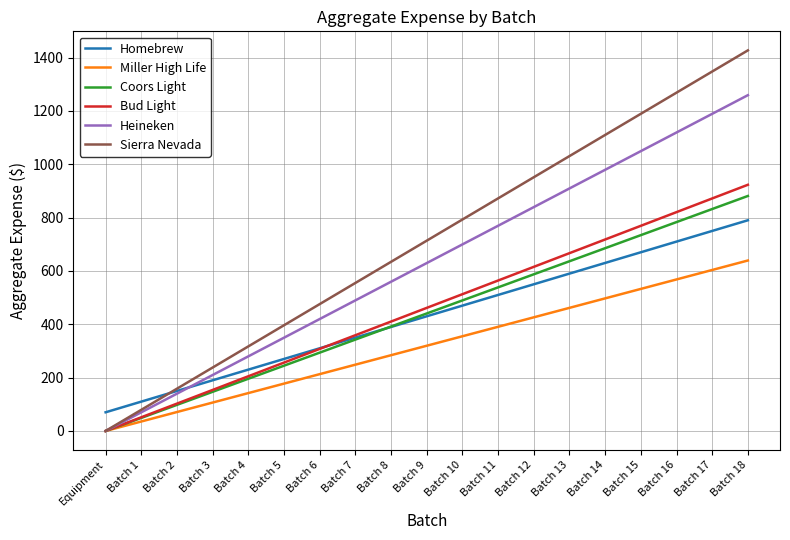

The Miller High Life series shows 639.1 at Batch 18. True or false?

True